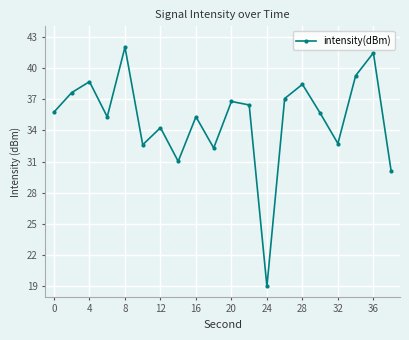

How many interior local valleys (lower than both neighbors) does the data have?

6